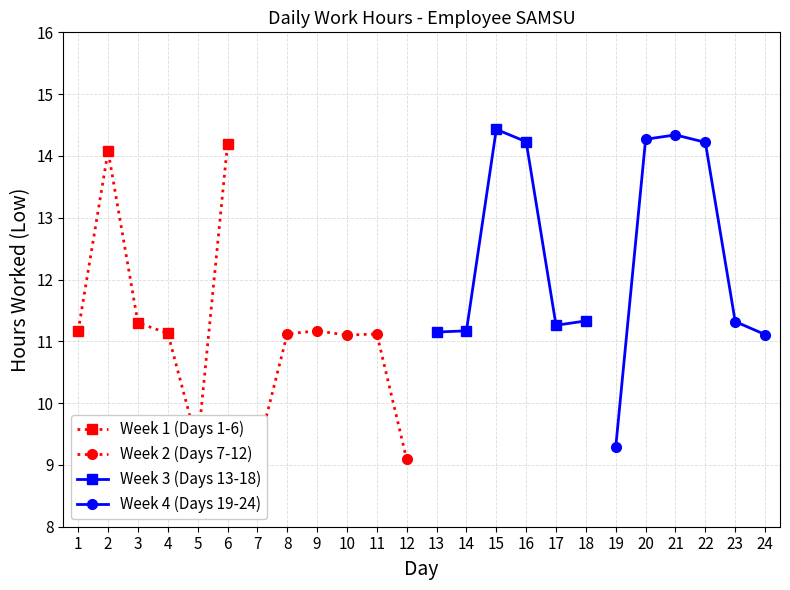

True or false: Week 1 (Days 1-6) has a value of 11.2 at 1.

True